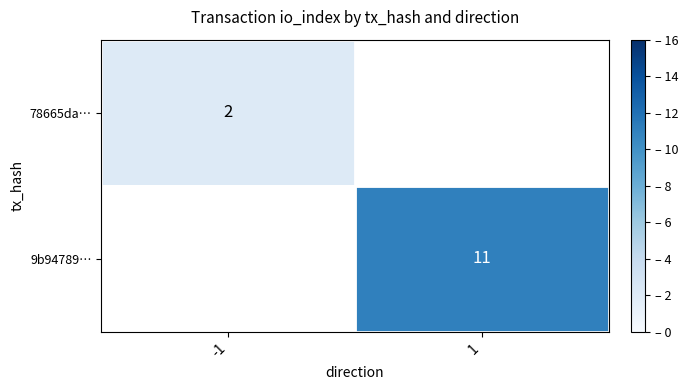

How many categories are shown in the chart?

2